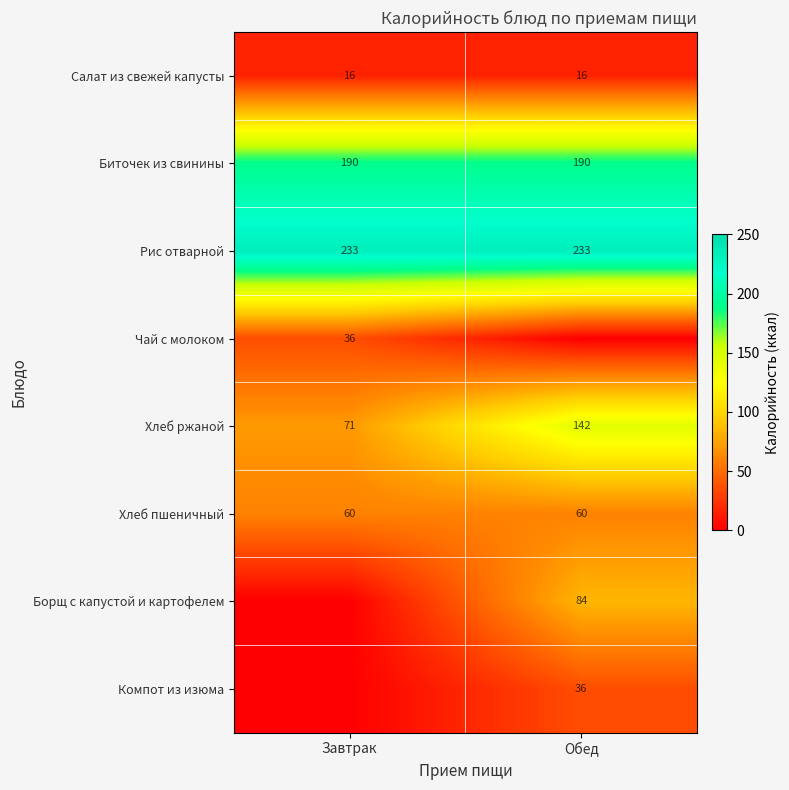

What is the sum of all Биточек из свинины values?

380